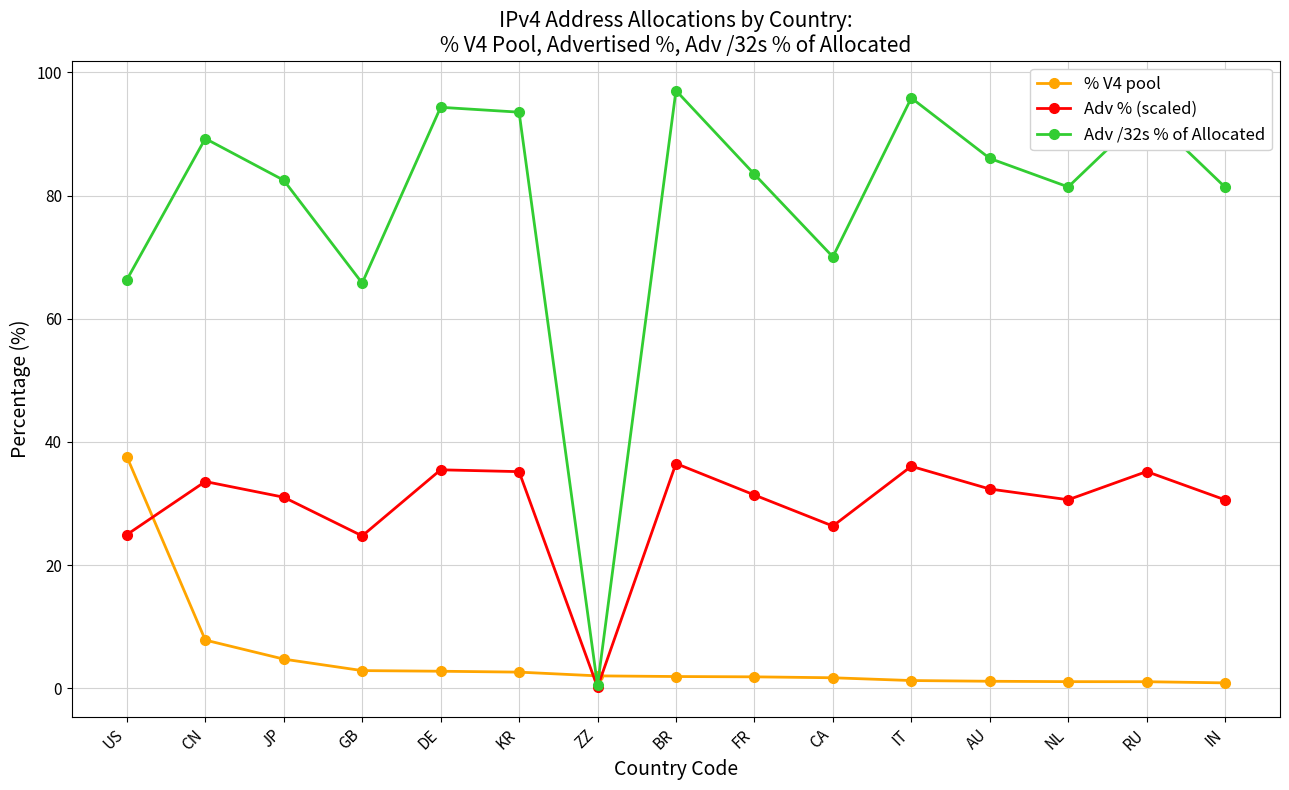

Where is the first local maximum for Adv /32s % of Allocated?

CN